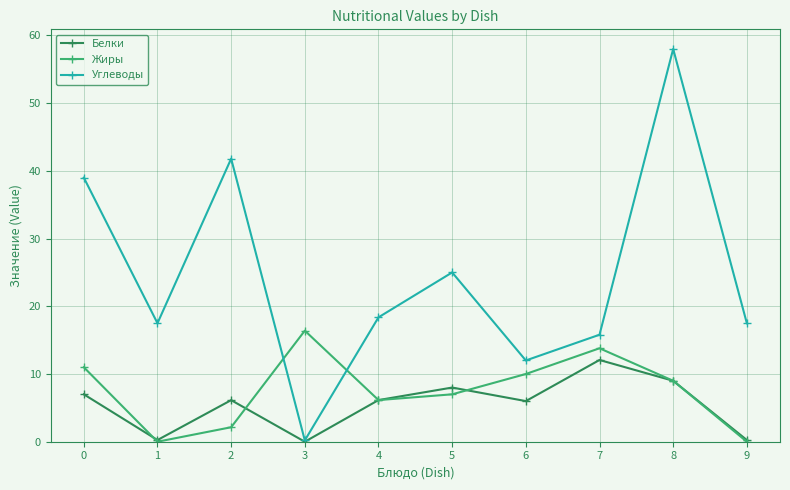

True or false: Углеводы and Жиры intersect in this chart.

True